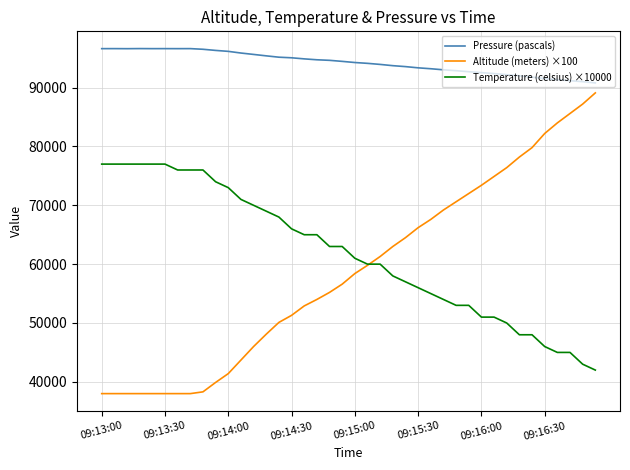

Rank the series by their maximum value, from highest to lowest.

Pressure (pascals), Altitude (meters) ×100, Temperature (celsius) ×10000